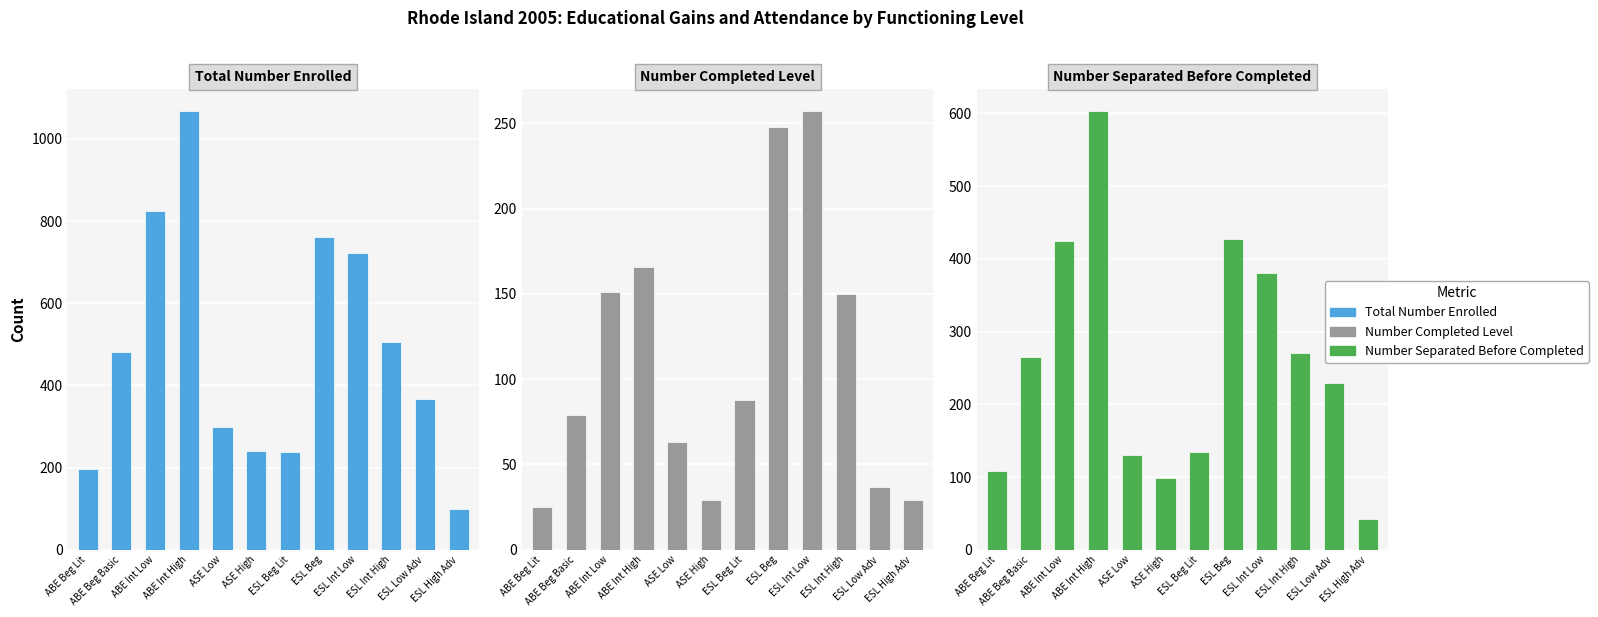

List the series in order of their peak value, highest first.

Total Number Enrolled, Number Separated Before Completed, Number Completed Level